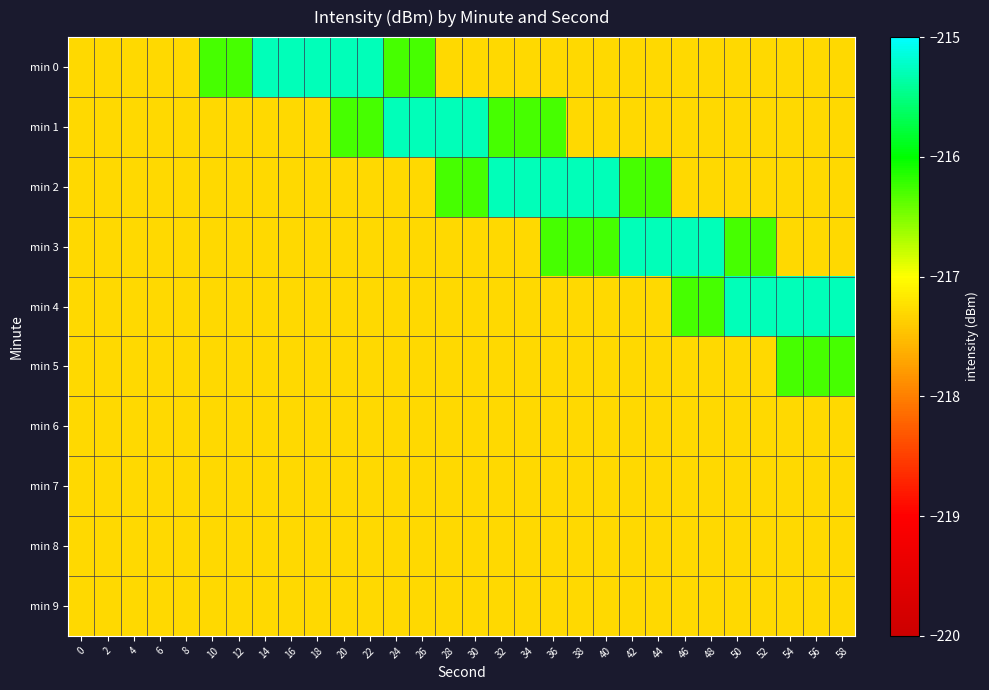

Reading left to right, what are all the values shown in this chart?

min 0: 0=-217.3	2=-217.3	4=-217.3	6=-217.3	8=-217.3	10=-216.3	12=-216.3	14=-215.3	16=-215.3	18=-215.3	20=-215.3	22=-215.3	24=-216.3	26=-216.3	28=-217.3	30=-217.3	32=-217.3	34=-217.3	36=-217.3	38=-217.3	40=-217.3	42=-217.3	44=-217.3	46=-217.3	48=-217.3	50=-217.3	52=-217.3	54=-217.3	56=-217.3	58=-217.3
min 1: 0=-217.3	2=-217.3	4=-217.3	6=-217.3	8=-217.3	10=-217.3	12=-217.3	14=-217.3	16=-217.3	18=-217.3	20=-216.3	22=-216.3	24=-215.3	26=-215.3	28=-215.3	30=-215.3	32=-216.3	34=-216.3	36=-216.3	38=-217.3	40=-217.3	42=-217.3	44=-217.3	46=-217.3	48=-217.3	50=-217.3	52=-217.3	54=-217.3	56=-217.3	58=-217.3
min 2: 0=-217.3	2=-217.3	4=-217.3	6=-217.3	8=-217.3	10=-217.3	12=-217.3	14=-217.3	16=-217.3	18=-217.3	20=-217.3	22=-217.3	24=-217.3	26=-217.3	28=-216.3	30=-216.3	32=-215.3	34=-215.3	36=-215.3	38=-215.3	40=-215.3	42=-216.3	44=-216.3	46=-217.3	48=-217.3	50=-217.3	52=-217.3	54=-217.3	56=-217.3	58=-217.3
min 3: 0=-217.3	2=-217.3	4=-217.3	6=-217.3	8=-217.3	10=-217.3	12=-217.3	14=-217.3	16=-217.3	18=-217.3	20=-217.3	22=-217.3	24=-217.3	26=-217.3	28=-217.3	30=-217.3	32=-217.3	34=-217.3	36=-216.3	38=-216.3	40=-216.3	42=-215.3	44=-215.3	46=-215.3	48=-215.3	50=-216.3	52=-216.3	54=-217.3	56=-217.3	58=-217.3
min 4: 0=-217.3	2=-217.3	4=-217.3	6=-217.3	8=-217.3	10=-217.3	12=-217.3	14=-217.3	16=-217.3	18=-217.3	20=-217.3	22=-217.3	24=-217.3	26=-217.3	28=-217.3	30=-217.3	32=-217.3	34=-217.3	36=-217.3	38=-217.3	40=-217.3	42=-217.3	44=-217.3	46=-216.3	48=-216.3	50=-215.3	52=-215.3	54=-215.3	56=-215.3	58=-215.3
min 5: 0=-217.3	2=-217.3	4=-217.3	6=-217.3	8=-217.3	10=-217.3	12=-217.3	14=-217.3	16=-217.3	18=-217.3	20=-217.3	22=-217.3	24=-217.3	26=-217.3	28=-217.3	30=-217.3	32=-217.3	34=-217.3	36=-217.3	38=-217.3	40=-217.3	42=-217.3	44=-217.3	46=-217.3	48=-217.3	50=-217.3	52=-217.3	54=-216.3	56=-216.3	58=-216.3
min 6: 0=-217.3	2=-217.3	4=-217.3	6=-217.3	8=-217.3	10=-217.3	12=-217.3	14=-217.3	16=-217.3	18=-217.3	20=-217.3	22=-217.3	24=-217.3	26=-217.3	28=-217.3	30=-217.3	32=-217.3	34=-217.3	36=-217.3	38=-217.3	40=-217.3	42=-217.3	44=-217.3	46=-217.3	48=-217.3	50=-217.3	52=-217.3	54=-217.3	56=-217.3	58=-217.3
min 7: 0=-217.3	2=-217.3	4=-217.3	6=-217.3	8=-217.3	10=-217.3	12=-217.3	14=-217.3	16=-217.3	18=-217.3	20=-217.3	22=-217.3	24=-217.3	26=-217.3	28=-217.3	30=-217.3	32=-217.3	34=-217.3	36=-217.3	38=-217.3	40=-217.3	42=-217.3	44=-217.3	46=-217.3	48=-217.3	50=-217.3	52=-217.3	54=-217.3	56=-217.3	58=-217.3
min 8: 0=-217.3	2=-217.3	4=-217.3	6=-217.3	8=-217.3	10=-217.3	12=-217.3	14=-217.3	16=-217.3	18=-217.3	20=-217.3	22=-217.3	24=-217.3	26=-217.3	28=-217.3	30=-217.3	32=-217.3	34=-217.3	36=-217.3	38=-217.3	40=-217.3	42=-217.3	44=-217.3	46=-217.3	48=-217.3	50=-217.3	52=-217.3	54=-217.3	56=-217.3	58=-217.3
min 9: 0=-217.3	2=-217.3	4=-217.3	6=-217.3	8=-217.3	10=-217.3	12=-217.3	14=-217.3	16=-217.3	18=-217.3	20=-217.3	22=-217.3	24=-217.3	26=-217.3	28=-217.3	30=-217.3	32=-217.3	34=-217.3	36=-217.3	38=-217.3	40=-217.3	42=-217.3	44=-217.3	46=-217.3	48=-217.3	50=-217.3	52=-217.3	54=-217.3	56=-217.3	58=-217.3